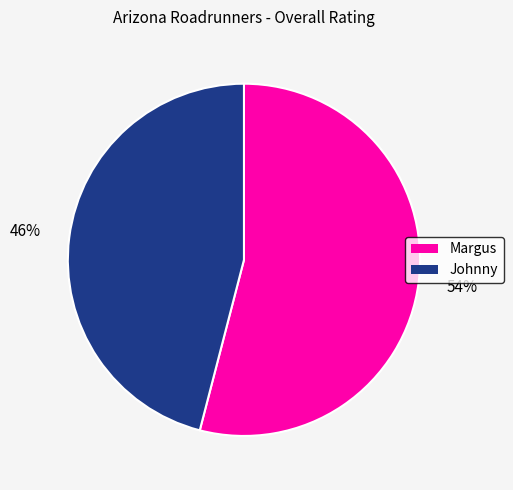

Count the number of slices in the pie.

2